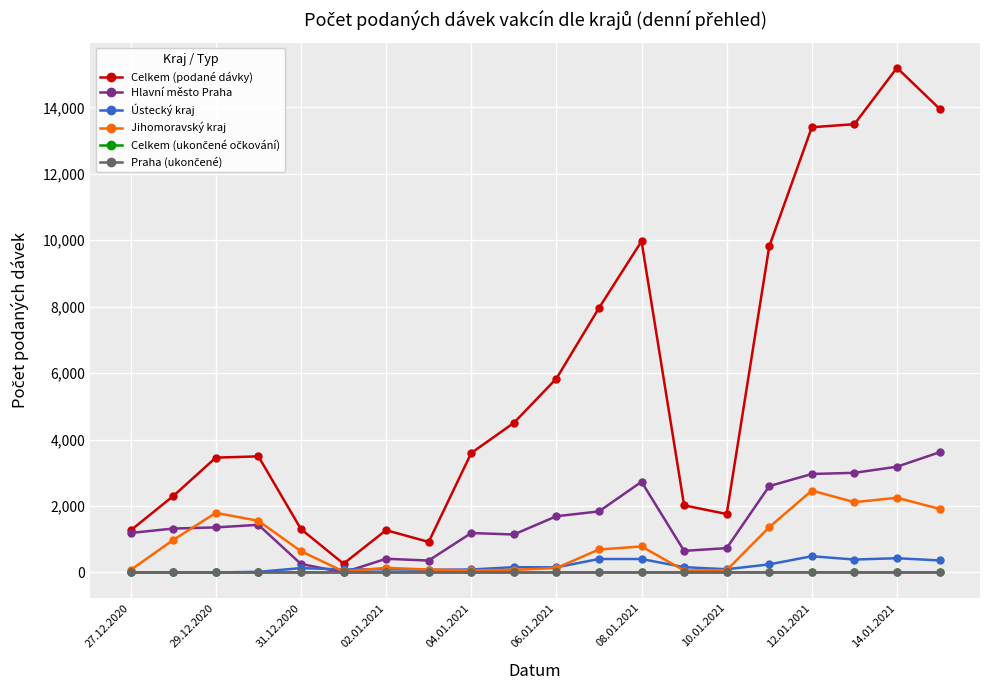

Which series has the widest spread of values?

Celkem (podané dávky)